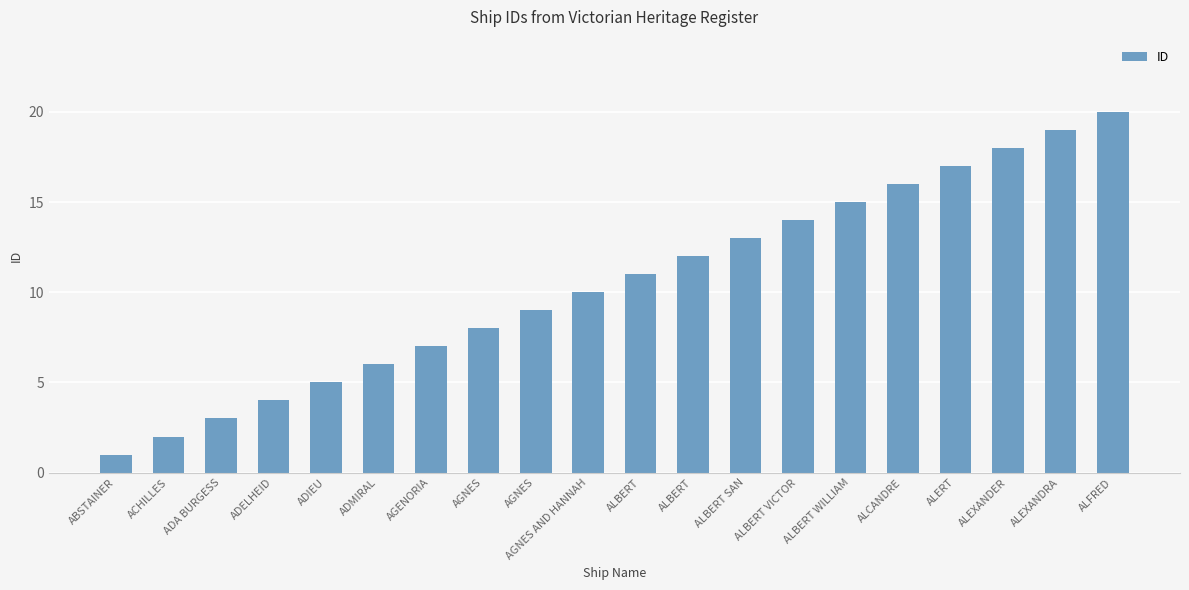

Between ALBERT VICTOR and ACHILLES, which is larger?

ALBERT VICTOR